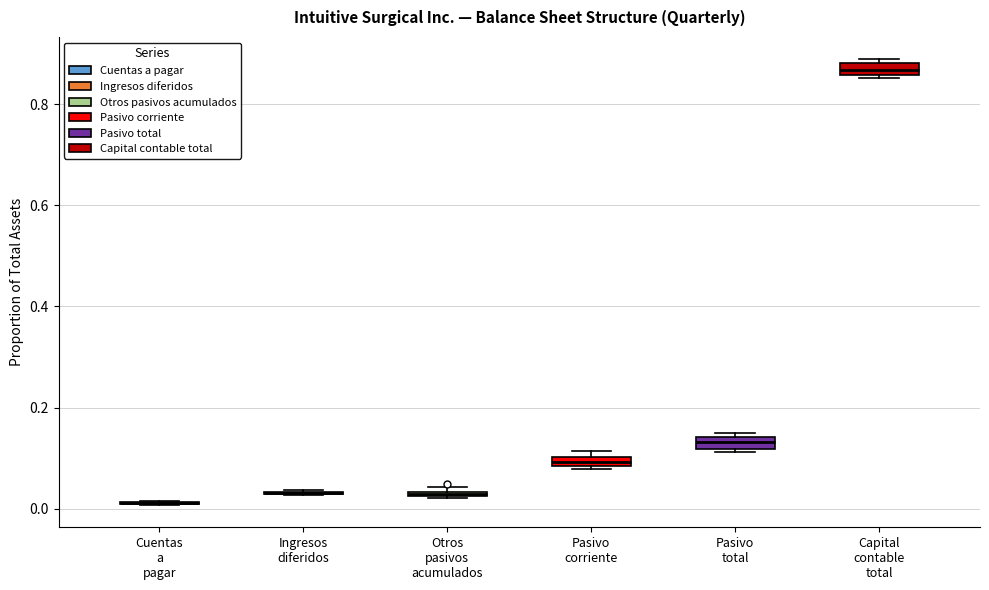

Where is the lower edge of the box for Pasivo corriente on the y-axis? The values are not printed on the chart, so give them approximately, as read against the axis.

0.08